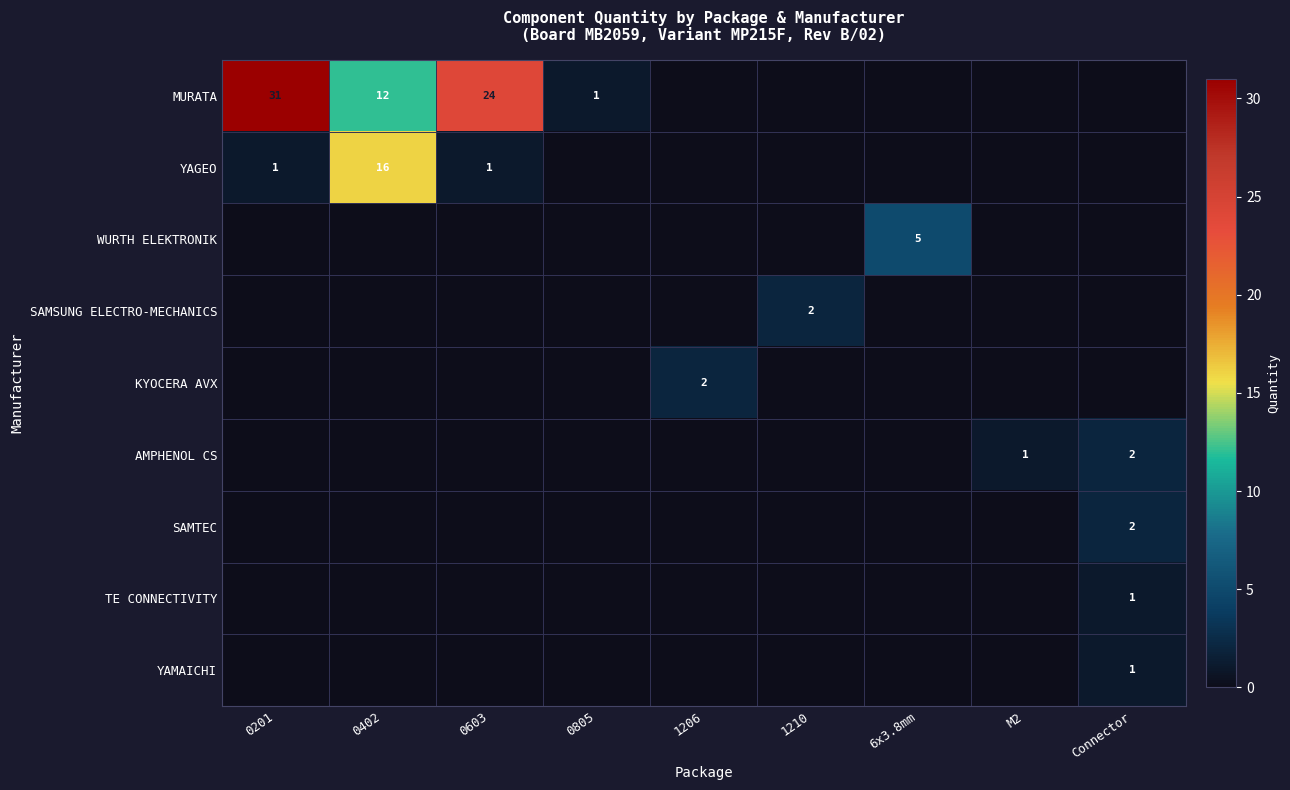

True or false: TE CONNECTIVITY has a value of 1 at Connector.

True